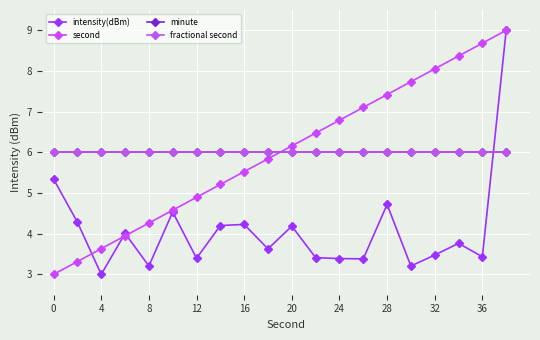

Does the chart display data point markers on the line(s)?

Yes